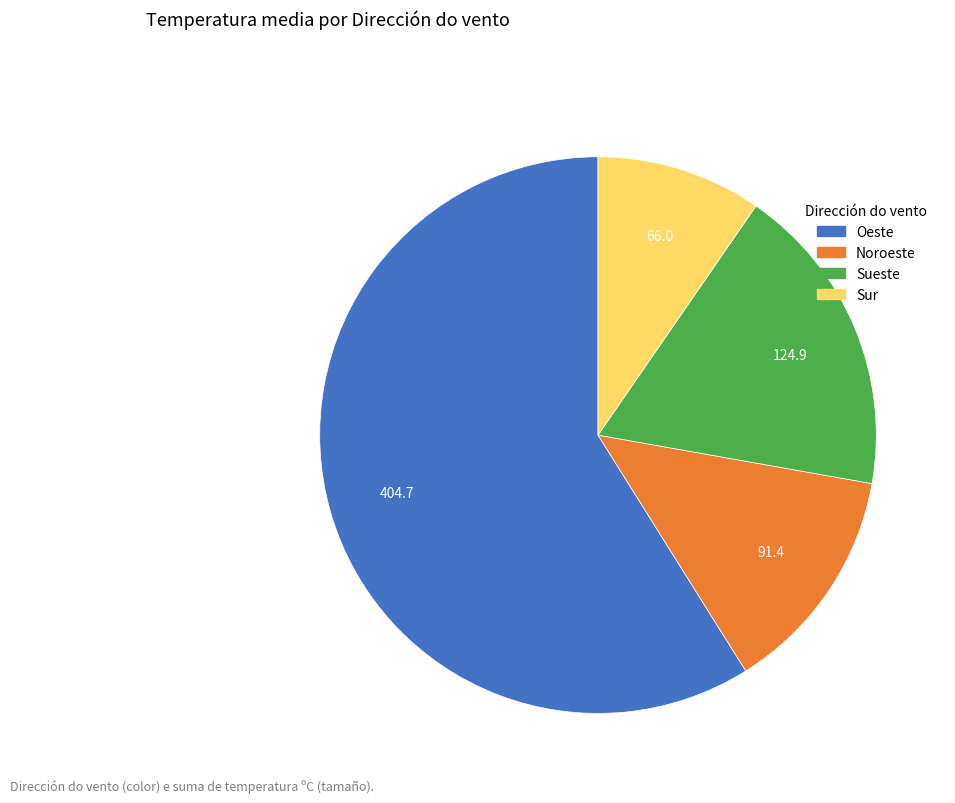

Is there any slice that represents more than half of the pie?

Yes